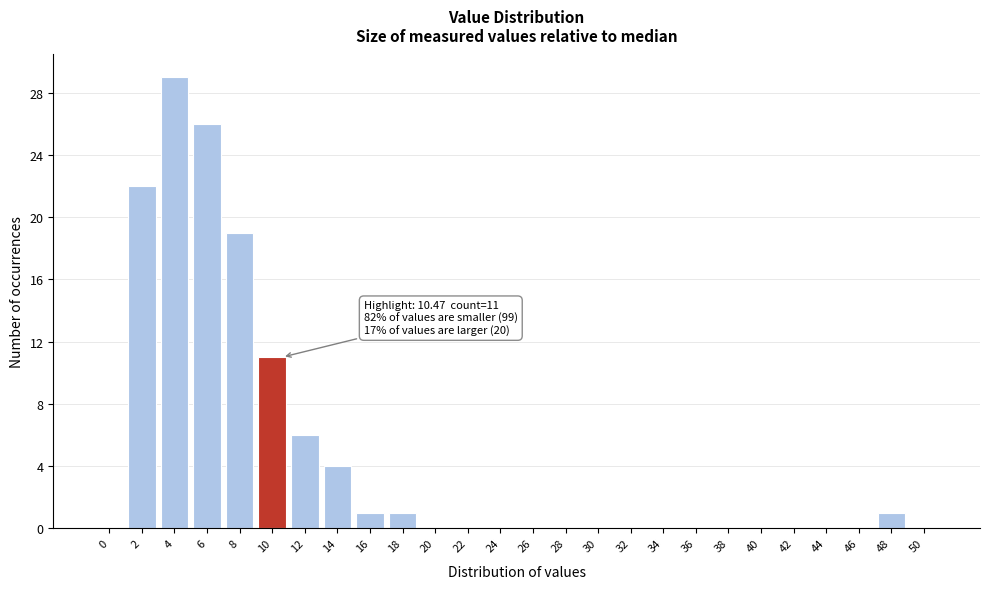

Reading right to left, transcribe all the data shown in this chart.

50=0	48=1	46=0	44=0	42=0	40=0	38=0	36=0	34=0	32=0	30=0	28=0	26=0	24=0	22=0	20=0	18=1	16=1	14=4	12=6	10=11	8=19	6=26	4=29	2=22	0=0